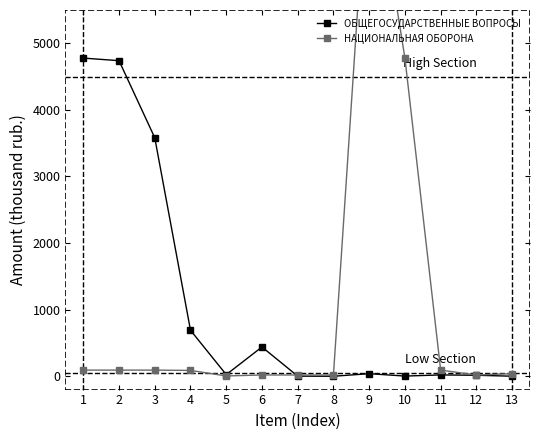

How many categories are shown in the chart?

13